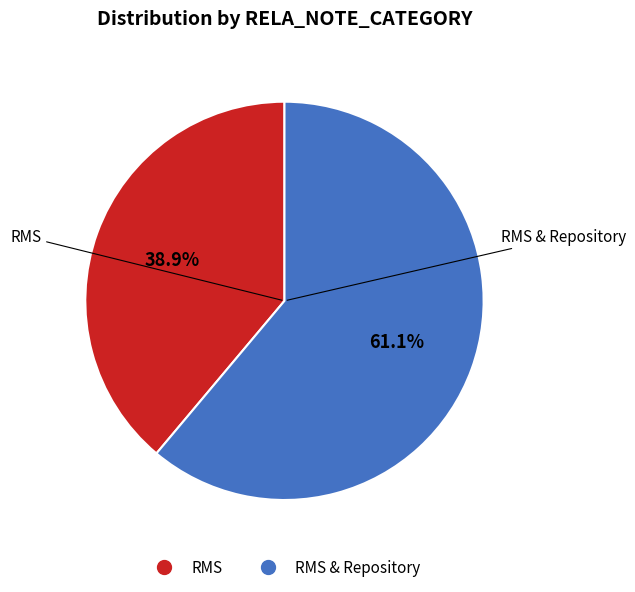

How many slices are in this pie chart?

2